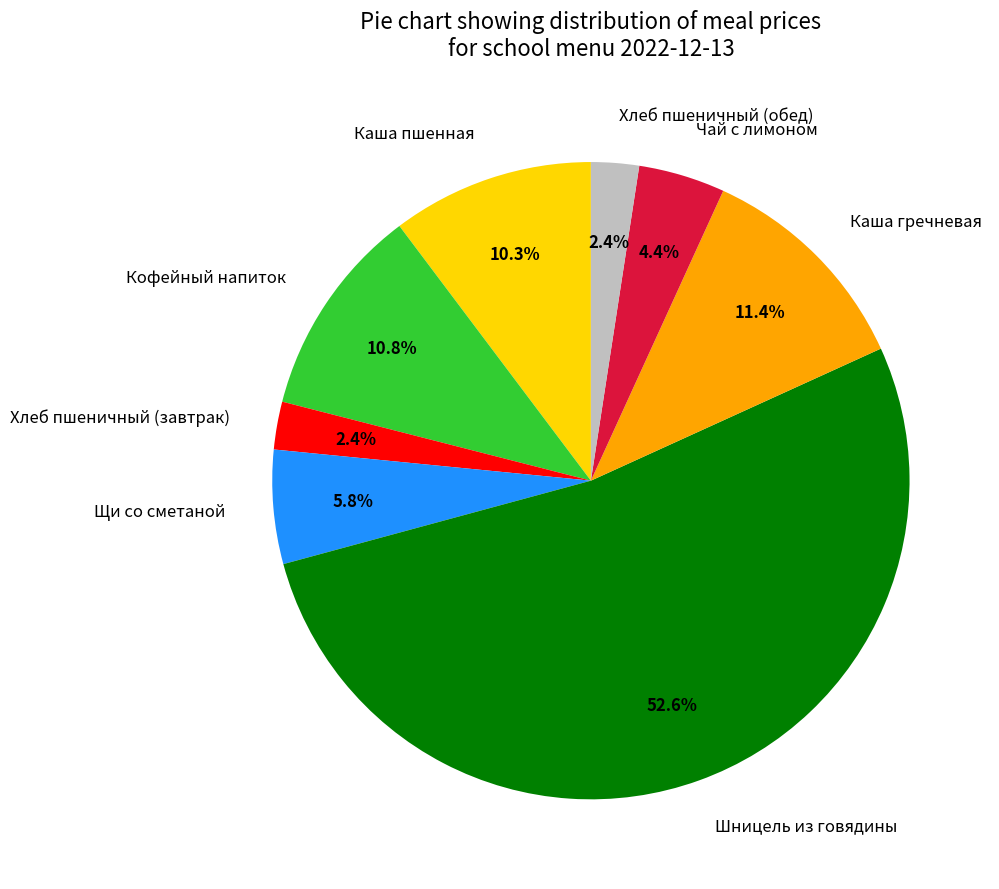

To the nearest percent, what portion does Чай с лимоном represent?

4%